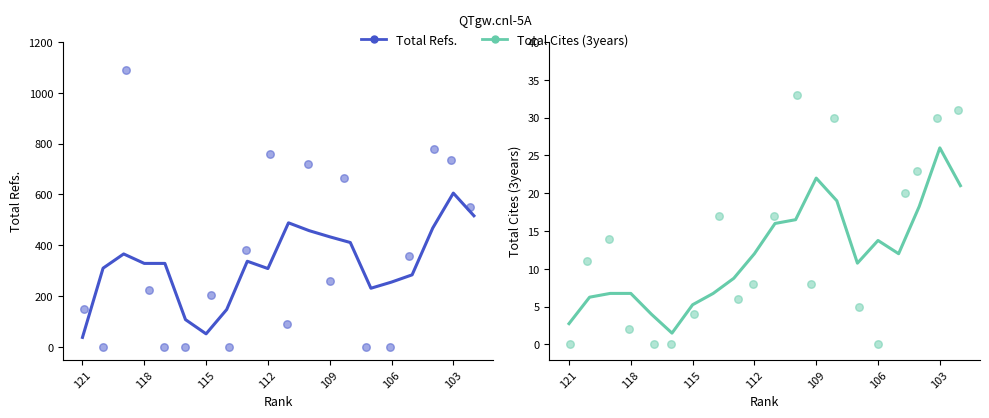

Which series has the widest spread of Y values?

Total Refs.